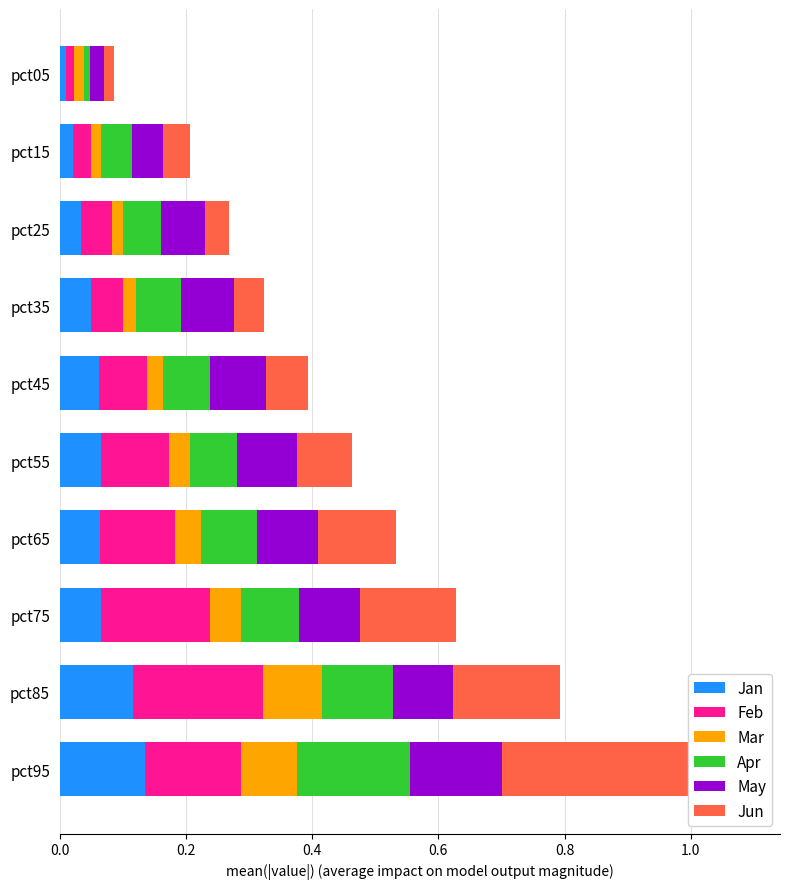

What is the maximum value for Jan?

0.1